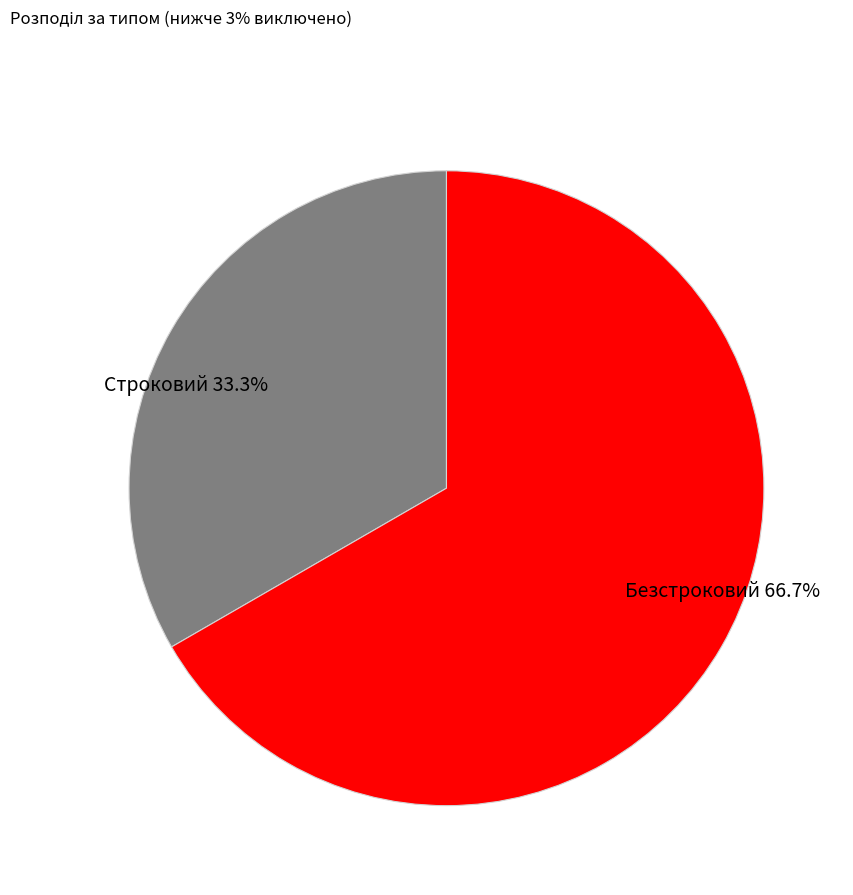

How many segments does this pie chart have?

2